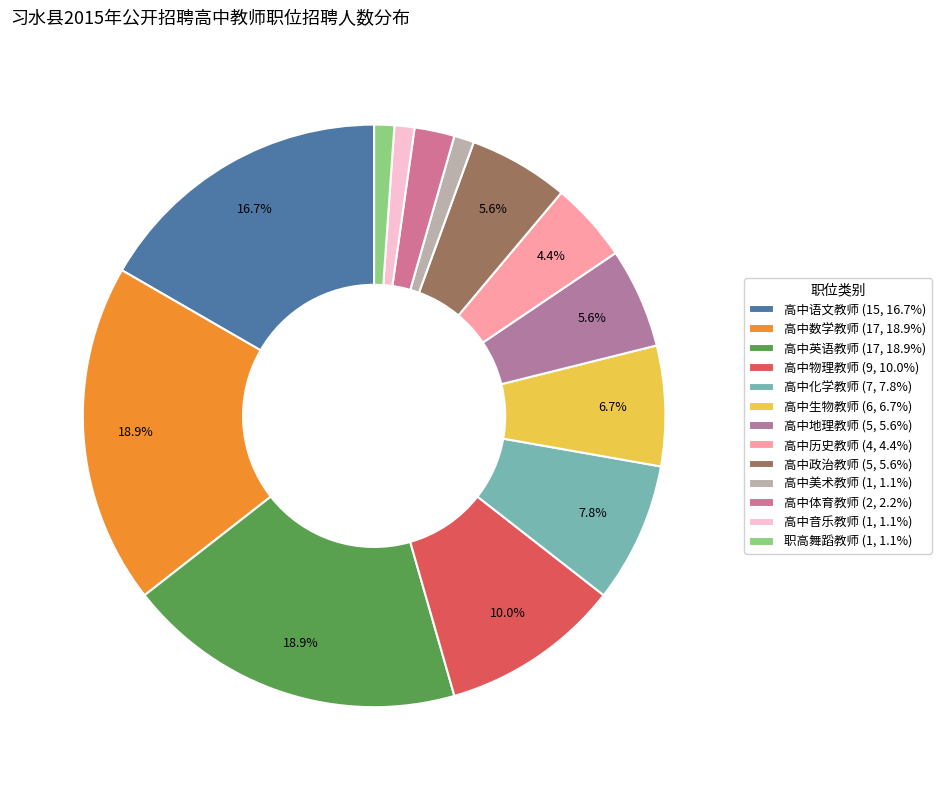

Is the sum of 高中历史教师 and 高中数学教师 greater than half?

No